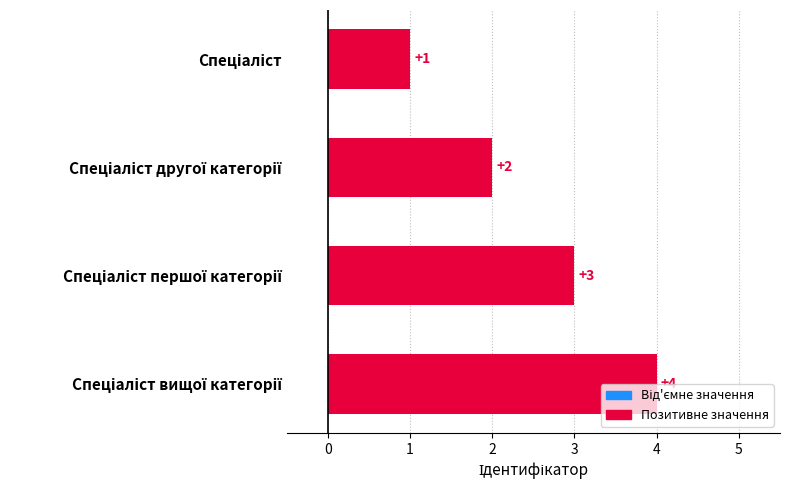

What is the difference between the maximum and minimum values?

3